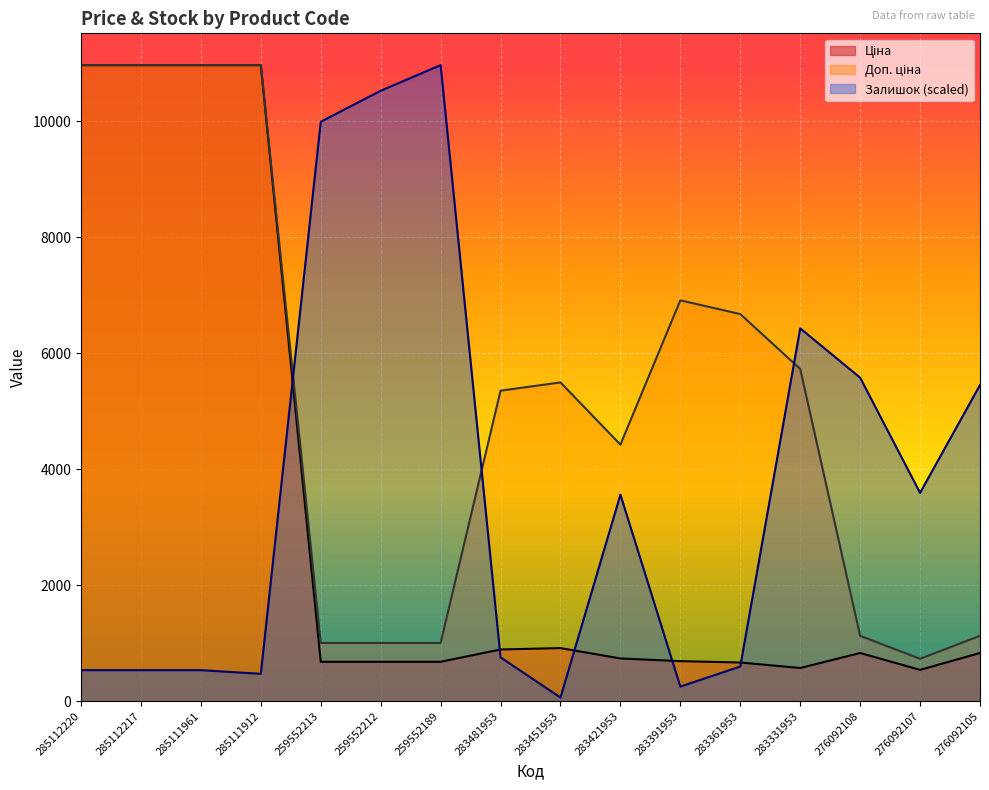

Reading right to left, extract all data points from this chart.

Ціна: 276092105=831.5	276092107=540.5	276092108=831.5	283331953=572.7	283361953=667.4	283391953=691.0	283421953=737.2	283451953=915.8	283481953=892.2	259552189=679.8	259552212=679.8	259552213=679.8	285111912=10964.4	285111961=10964.4	285112217=10964.4	285112220=10964.4
Доп. ціна: 276092105=1126.7	276092107=732.0	276092108=1126.7	283331953=5727.0	283361953=6673.6	283391953=6910.3	283421953=4423.0	283451953=5495.0	283481953=5353.1	259552189=1004.1	259552212=1004.1	259552213=1004.1	285111912=10964.4	285111961=10964.4	285112217=10964.4	285112220=10964.4
Залишок: 276092105=5450.7	276092107=3591.8	276092108=5576.7	283331953=6427.4	283361953=598.6	283391953=252.1	283421953=3560.3	283451953=63.0	283481953=756.2	259552189=10964.4	259552212=10523.3	259552213=9987.7	285111912=472.6	285111961=535.6	285112217=535.6	285112220=535.6